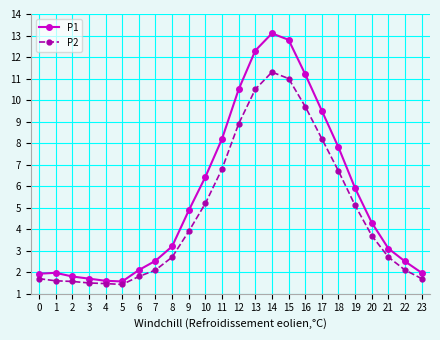

How many data points in P1 are above 4?

12